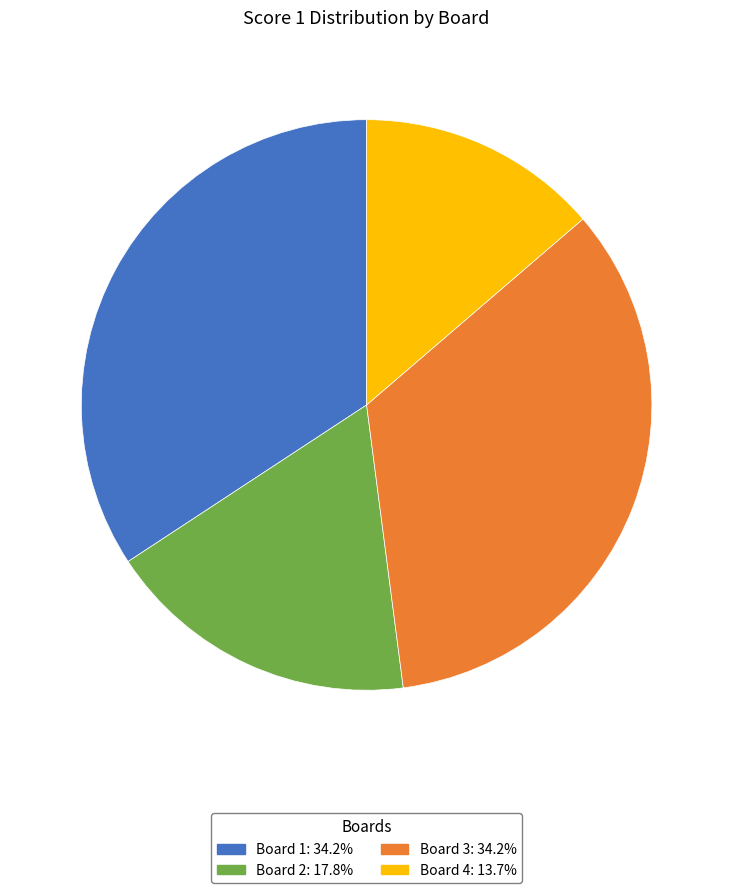

True or false: Board 1 accounts for 23% of the total.

False